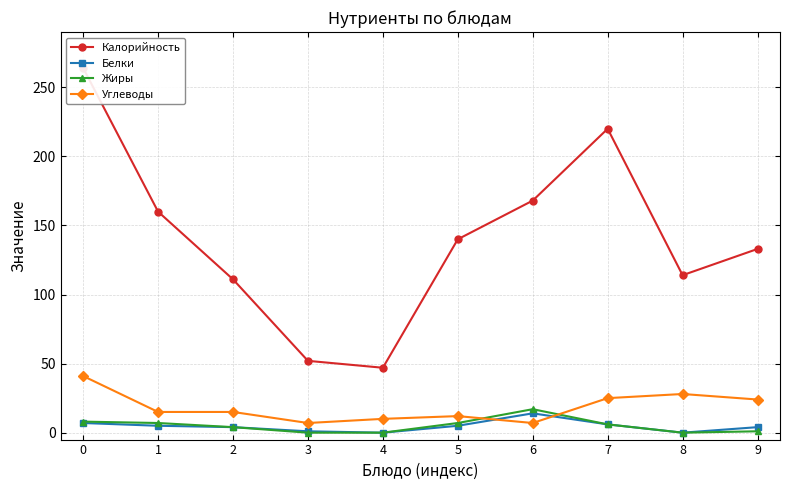

True or false: Калорийность and Белки cross at least once.

False